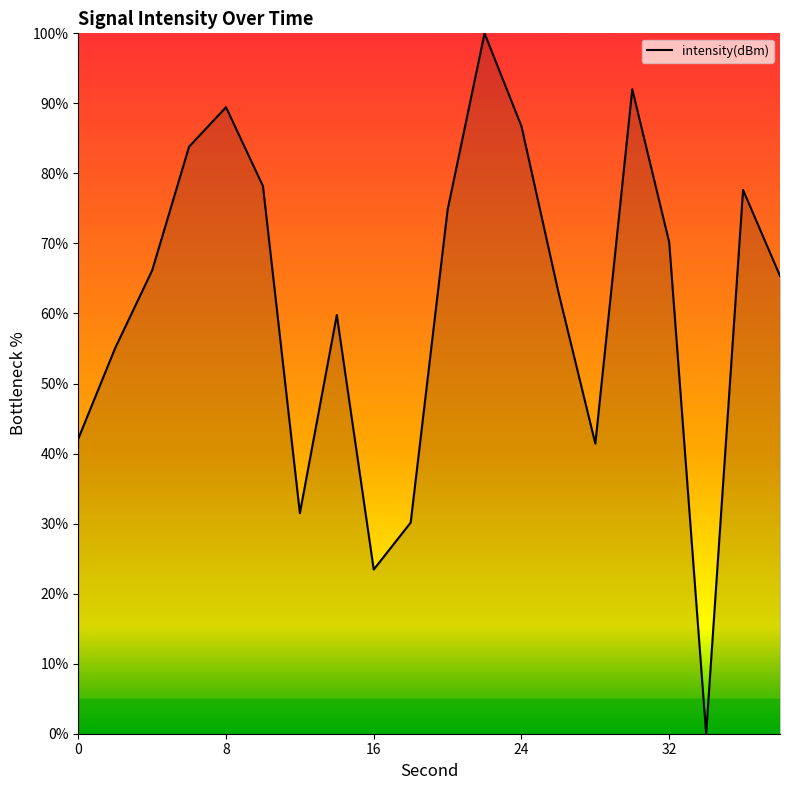

What is the difference between the maximum and minimum values?

100.0